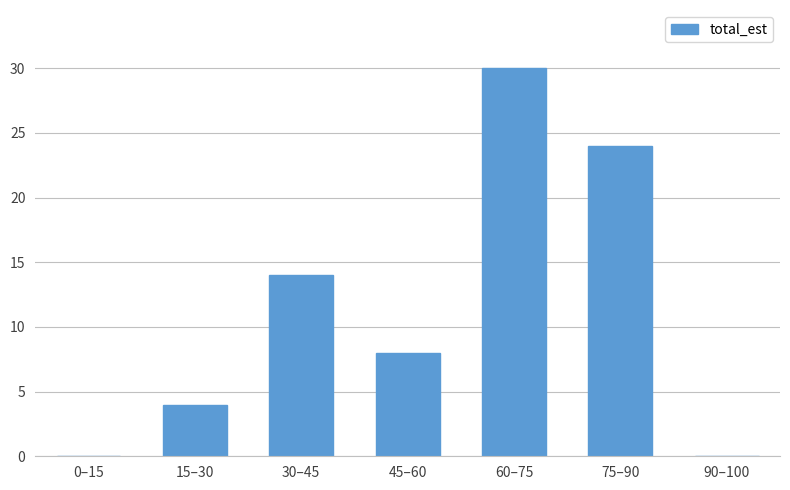

Reading left to right, list all the values displayed in this chart.

0–15=0	15–30=4	30–45=14	45–60=8	60–75=30	75–90=24	90–100=0